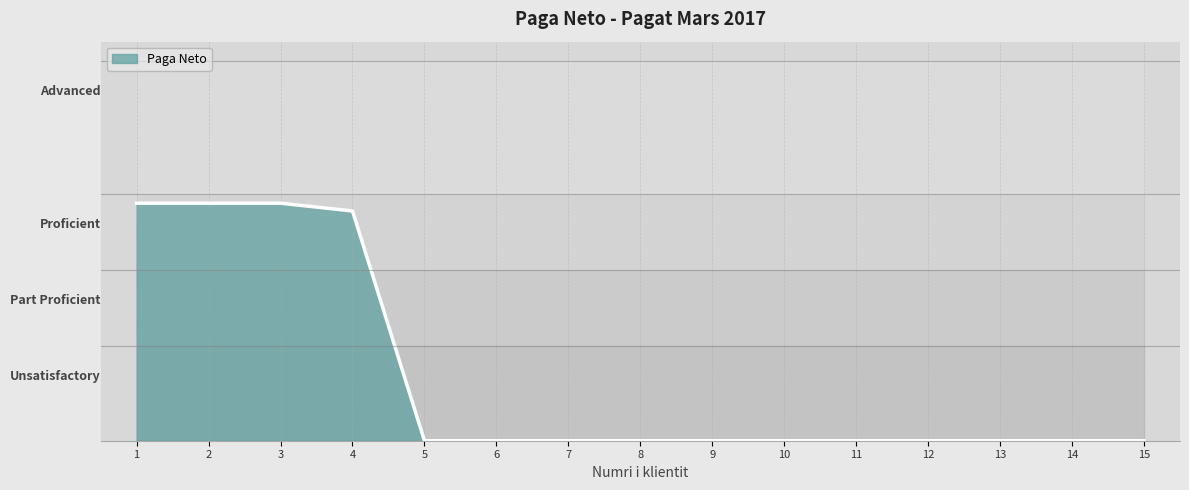

What is the greatest value displayed?

42823